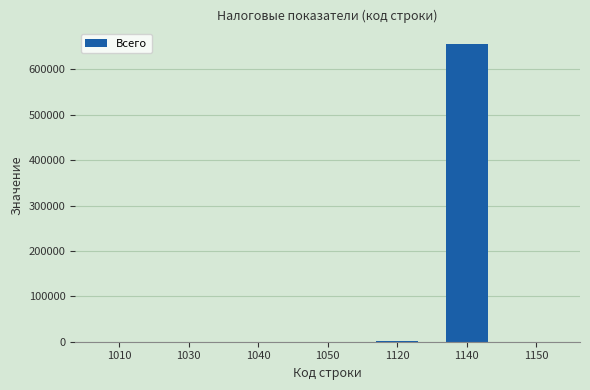

What is the greatest value displayed?

657208